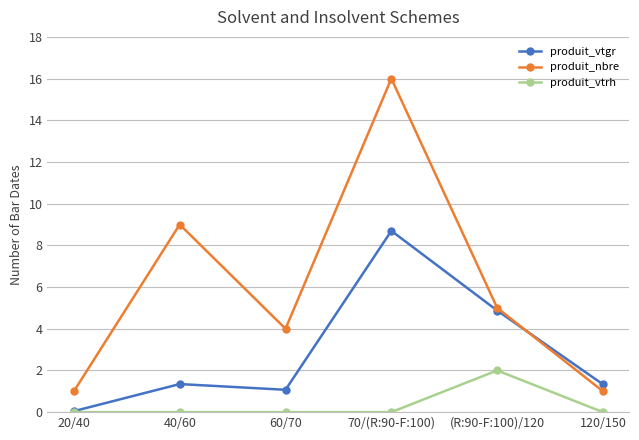

What is the approximate value of produit_nbre at 40/60?

9.0